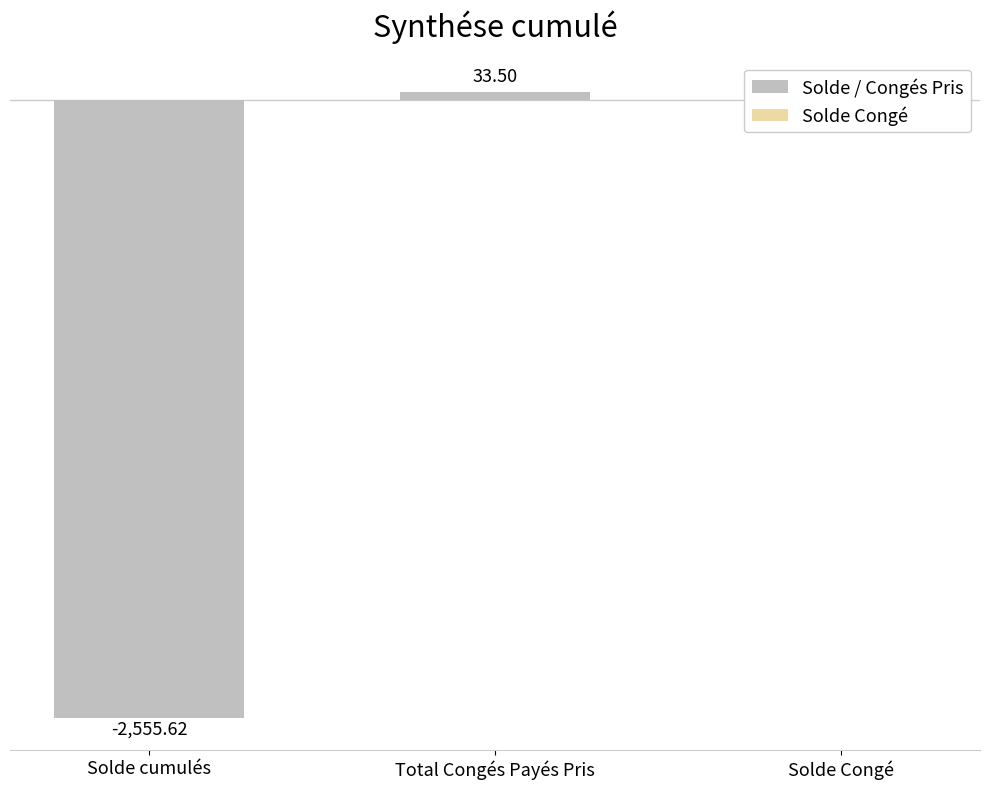

Does the chart contain any negative values?

Yes